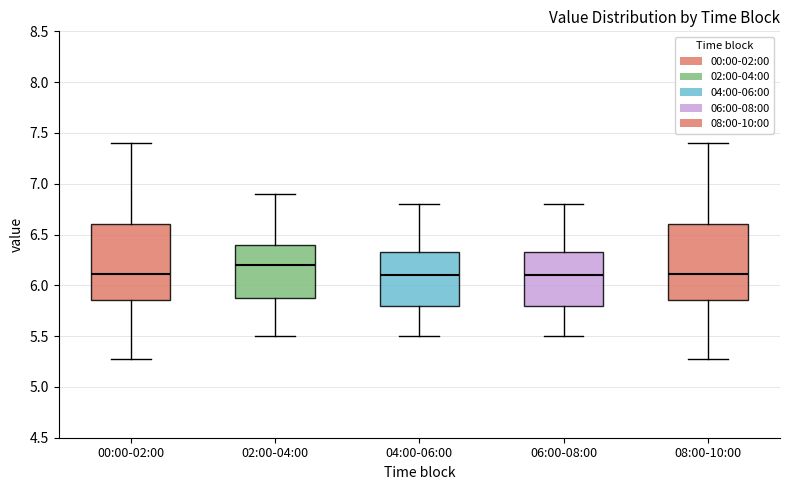

Reading left to right, transcribe this box plot: for each box, give where its median line is, the range the box spans, and where its two whiskers end, as read against the y-axis. The values are not printed on the chart, so give them approximately, as read against the axis.

00:00-02:00: median 6.10, box 5.85 to 6.60, whiskers 5.25 to 7.40
02:00-04:00: median 6.20, box 5.90 to 6.40, whiskers 5.50 to 6.90
04:00-06:00: median 6.10, box 5.80 to 6.35, whiskers 5.50 to 6.80
06:00-08:00: median 6.10, box 5.80 to 6.35, whiskers 5.50 to 6.80
08:00-10:00: median 6.10, box 5.85 to 6.60, whiskers 5.25 to 7.40